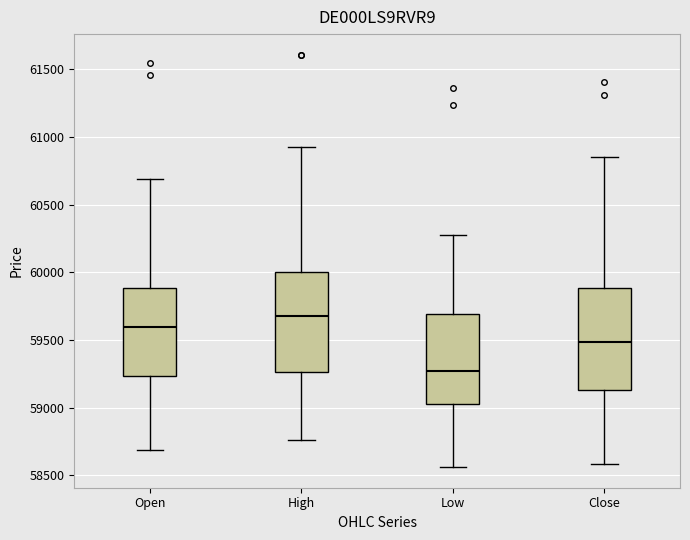

Reading left to right, transcribe this box plot: for each box, give where its median line is, the range the box spans, and where its two whiskers end, as read against the y-axis. The values are not printed on the chart, so give them approximately, as read against the axis.

Open: median 59600, box 59250 to 59900, whiskers 58700 to 60700
High: median 59700, box 59250 to 60000, whiskers 58750 to 60950
Low: median 59250, box 59000 to 59700, whiskers 58550 to 60300
Close: median 59500, box 59150 to 59900, whiskers 58600 to 60850